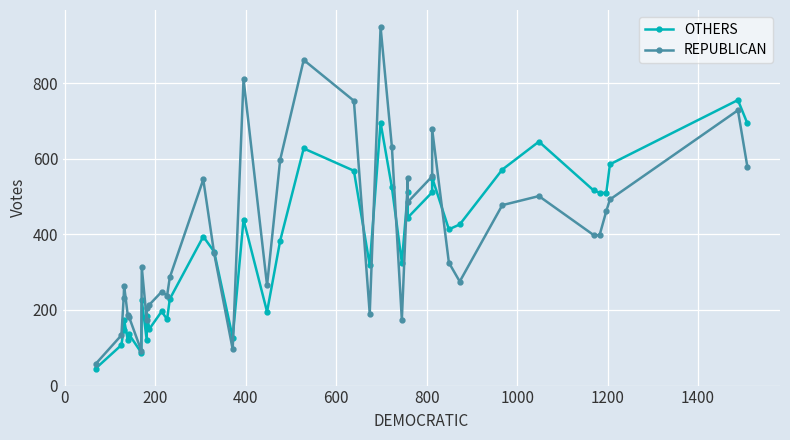

What are all the series names shown in the legend?

OTHERS, REPUBLICAN